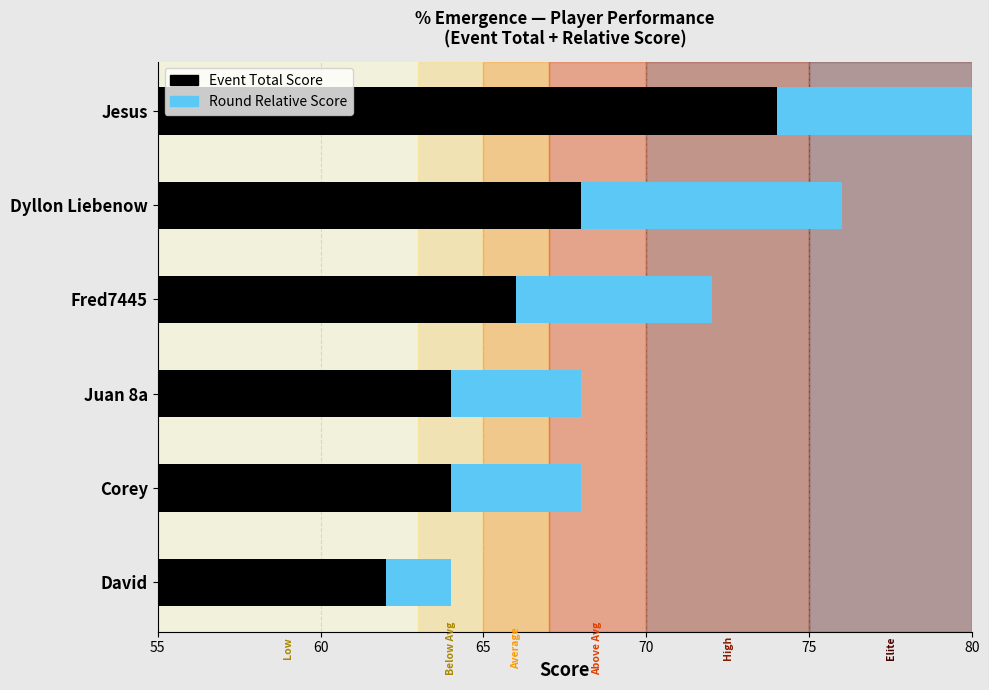

How many values in the Event Total Score series are below 66?

3